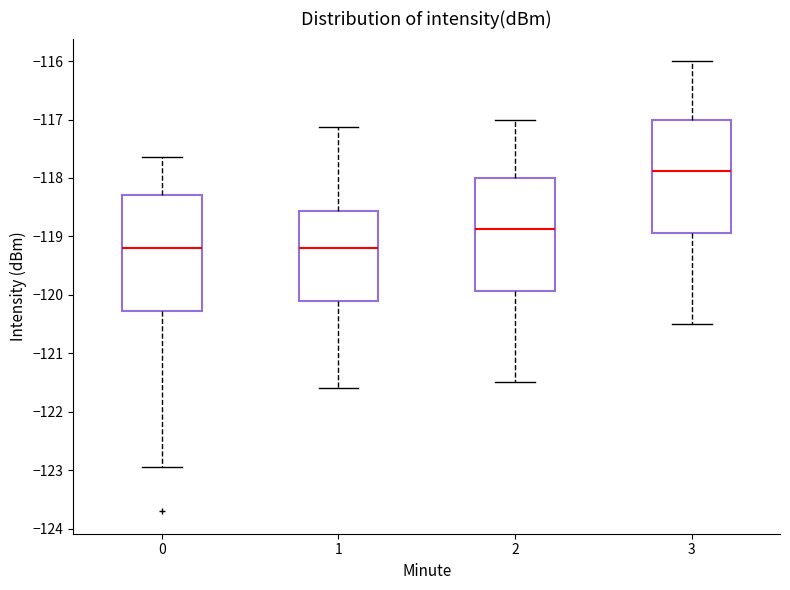

Reading left to right, read every box against the y-axis: the position of its median line, the range the box covers, and the ends of its whiskers. The values are not printed on the chart, so give them approximately, as read against the axis.

0: median -119.2, box -120.3 to -118.3, whiskers -122.9 to -117.6
1: median -119.2, box -120.1 to -118.6, whiskers -121.6 to -117.1
2: median -118.9, box -119.9 to -118.0, whiskers -121.5 to -117.0
3: median -117.9, box -118.9 to -117.0, whiskers -120.5 to -116.0